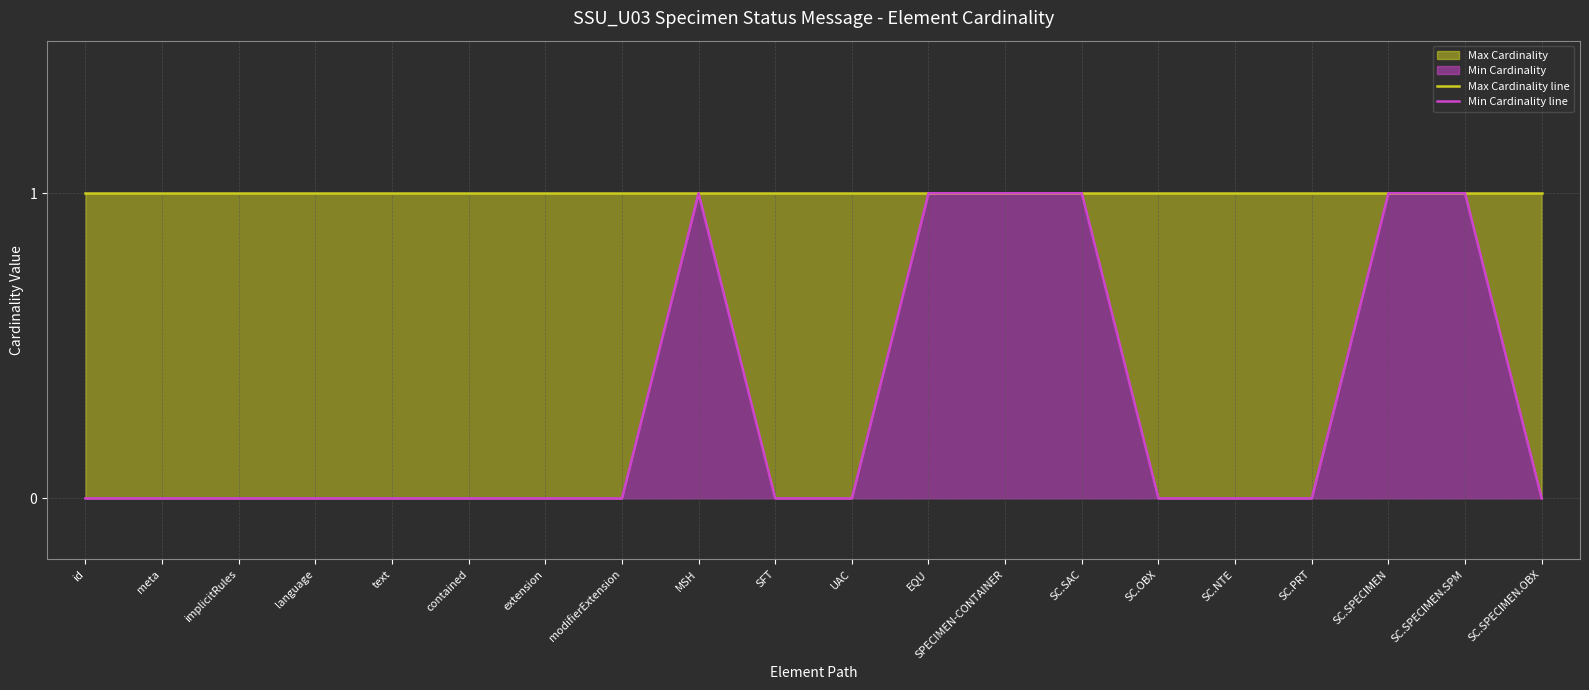

Which series has the widest spread of values?

Min Cardinality line